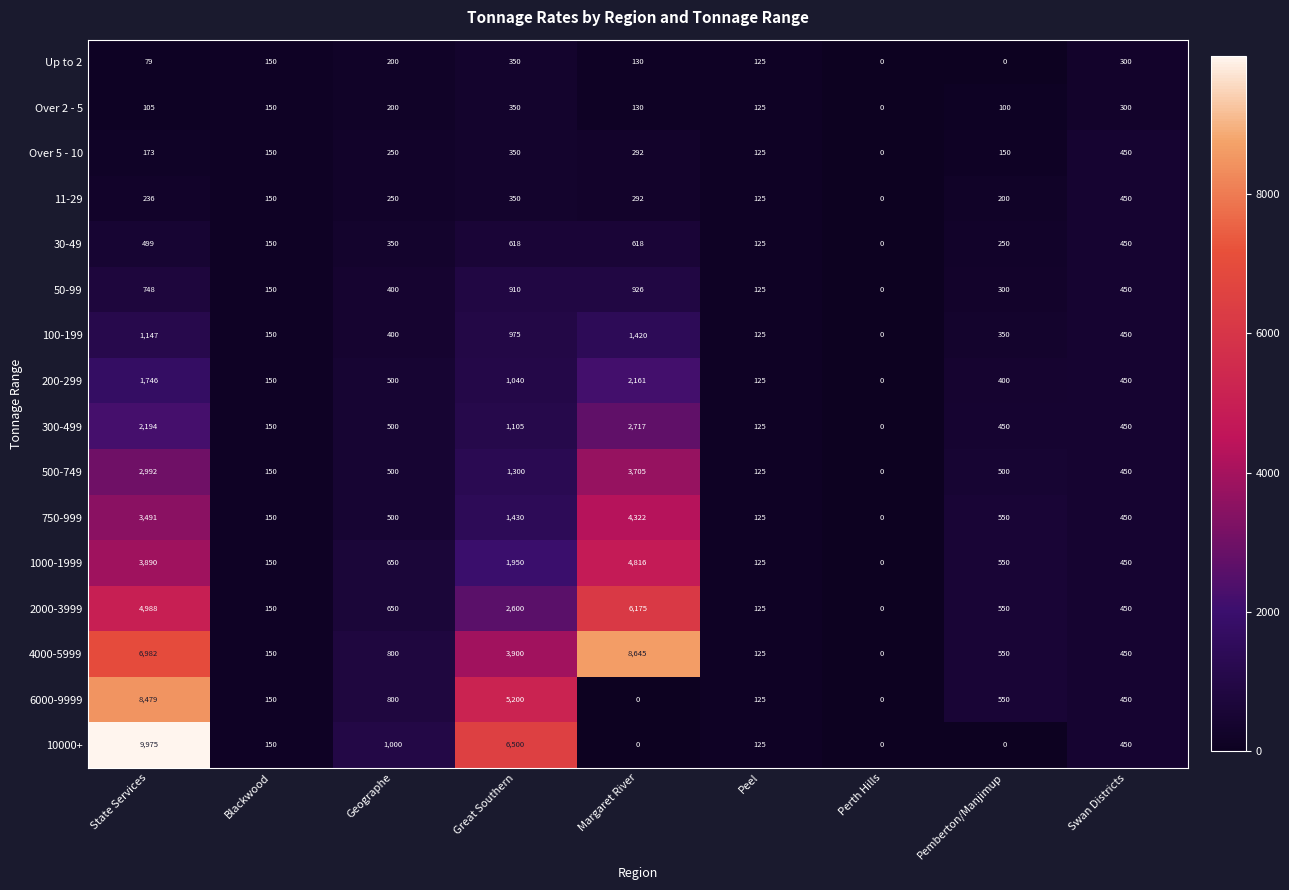

How many data points does each series have?

9